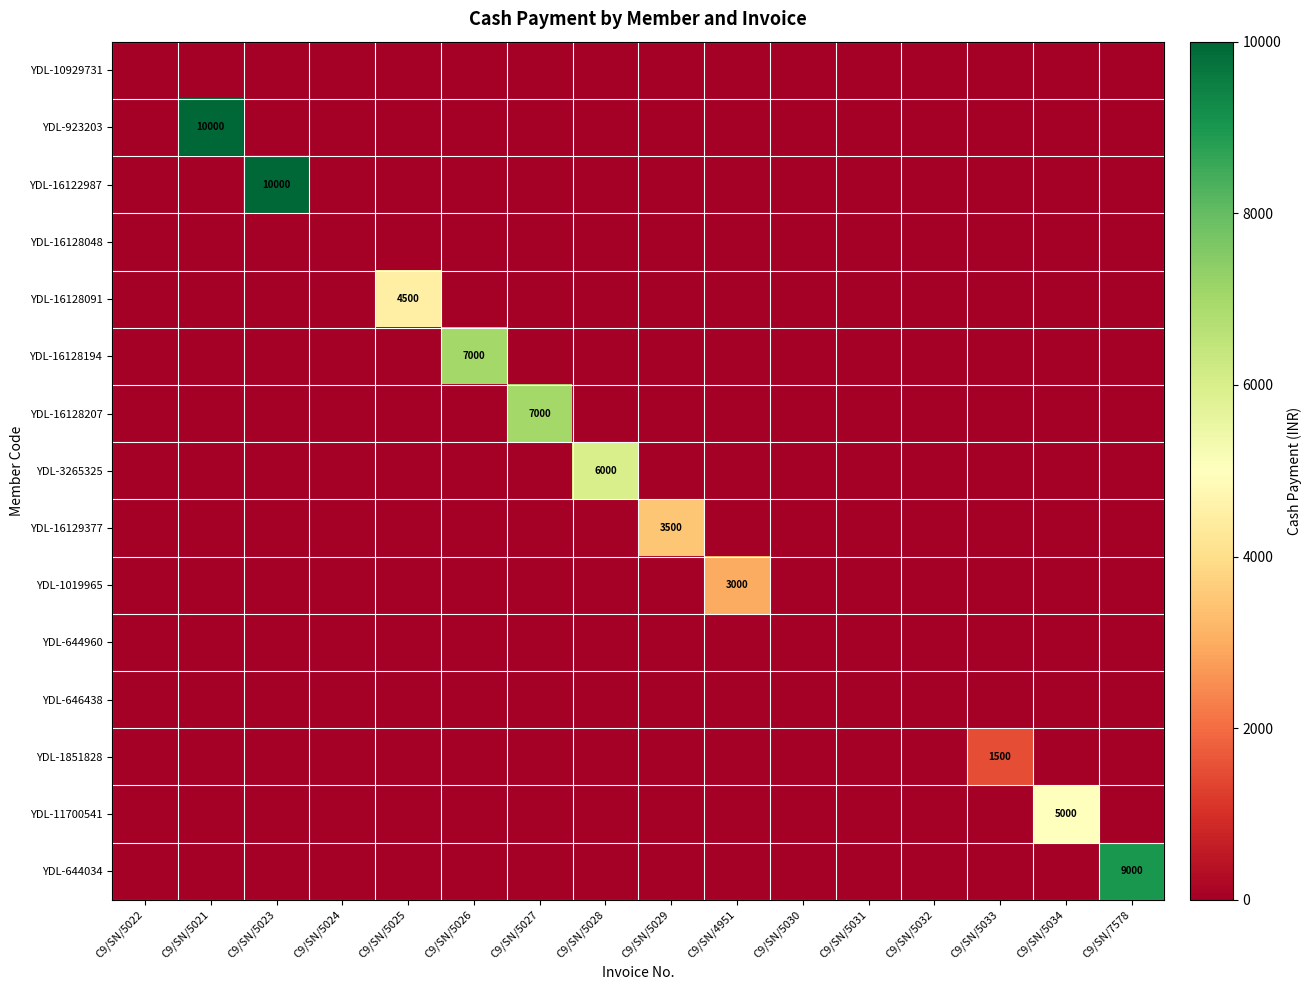

Rank the series by their maximum value, from highest to lowest.

YDL-923203, YDL-16122987, YDL-644034, YDL-16128194, YDL-16128207, YDL-3265325, YDL-11700541, YDL-16128091, YDL-16129377, YDL-1019965, YDL-1851828, YDL-10929731, YDL-16128048, YDL-644960, YDL-646438